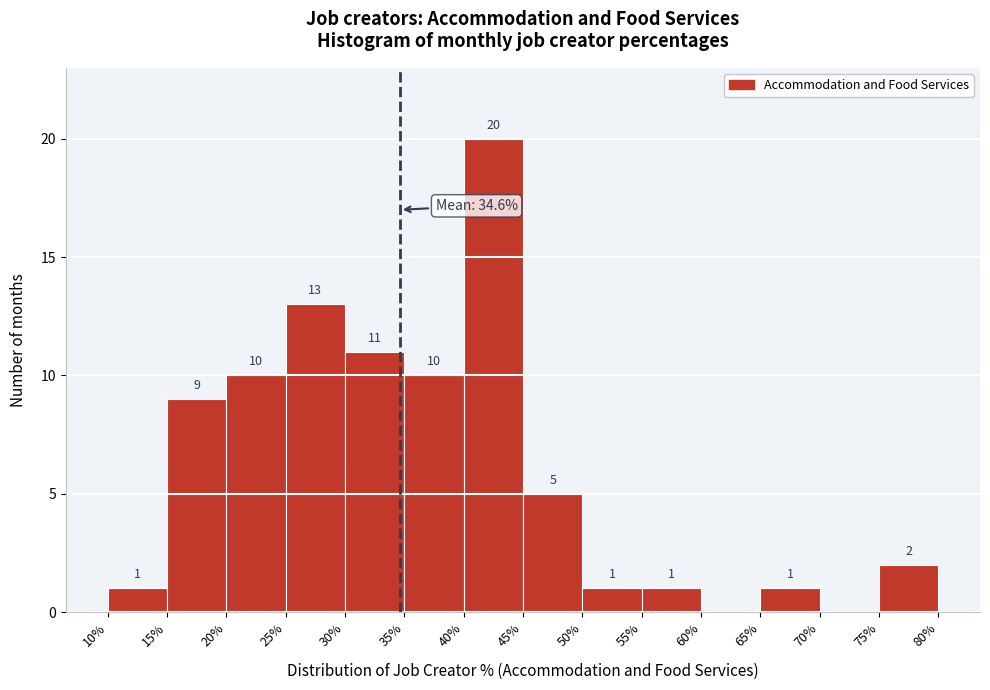

Over which range of the x-axis is the bar tallest?

40% to 45%